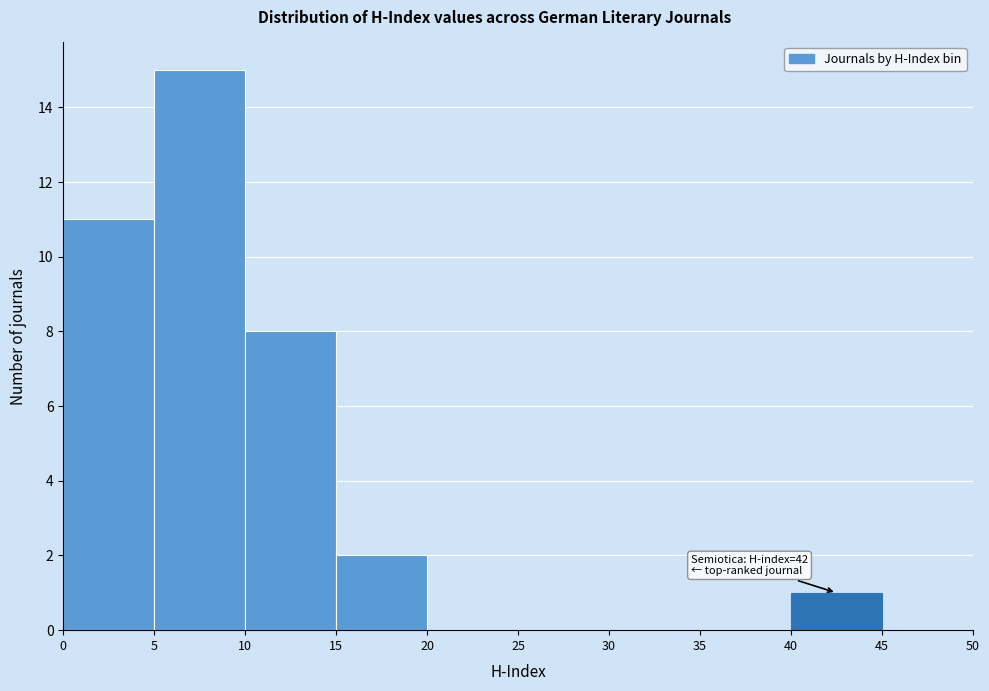

Over which range of the x-axis is the bar tallest?

5 to 10